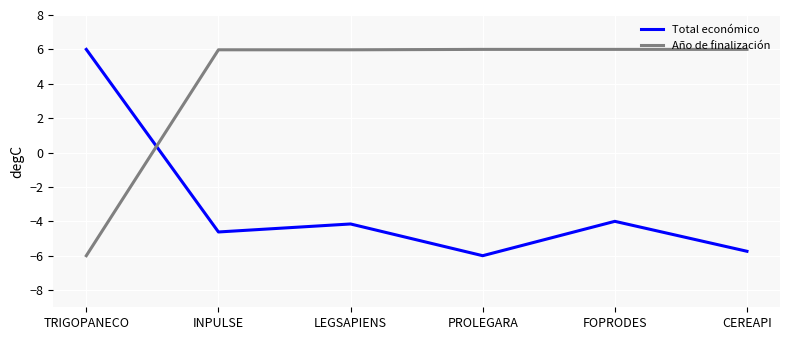

After their last crossing, which series has the higher values: Año de finalización or Total económico?

Año de finalización